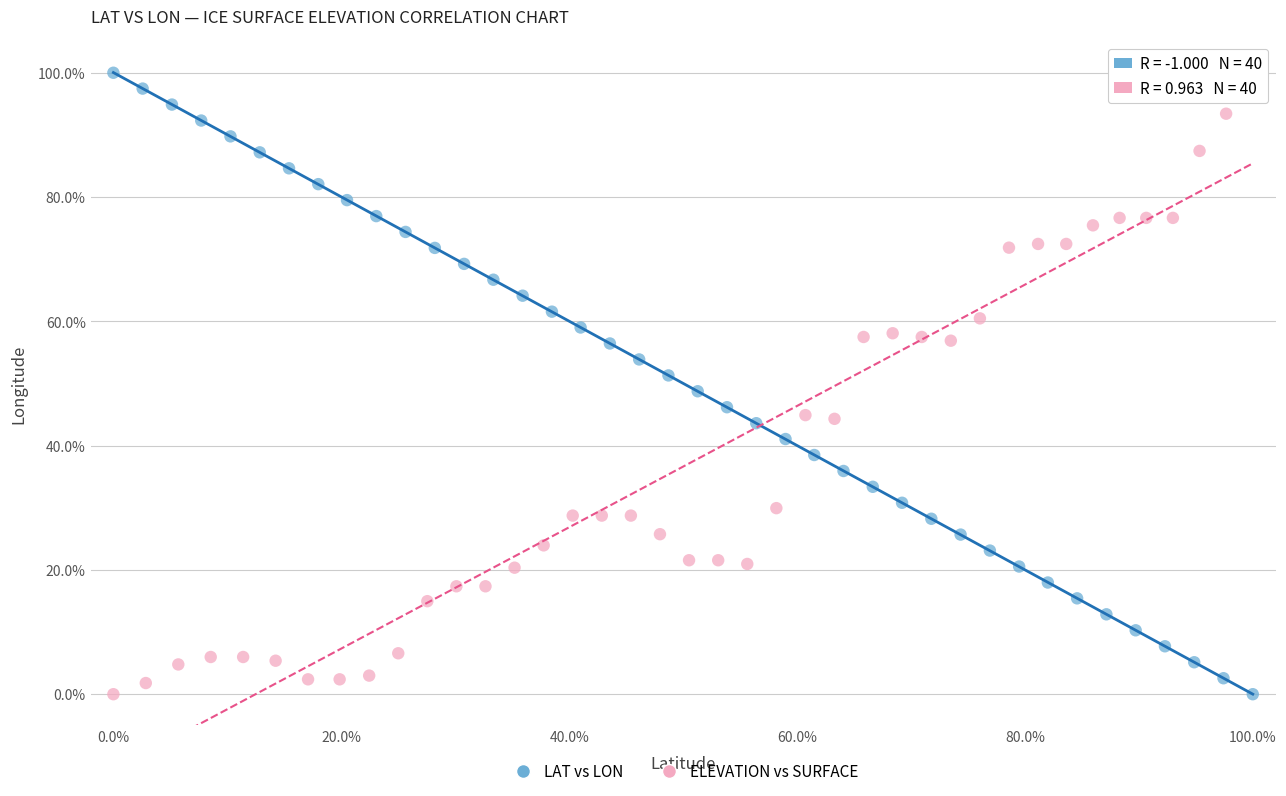

What are all the series names shown in the legend?

LAT vs LON, ELEVATION vs SURFACE